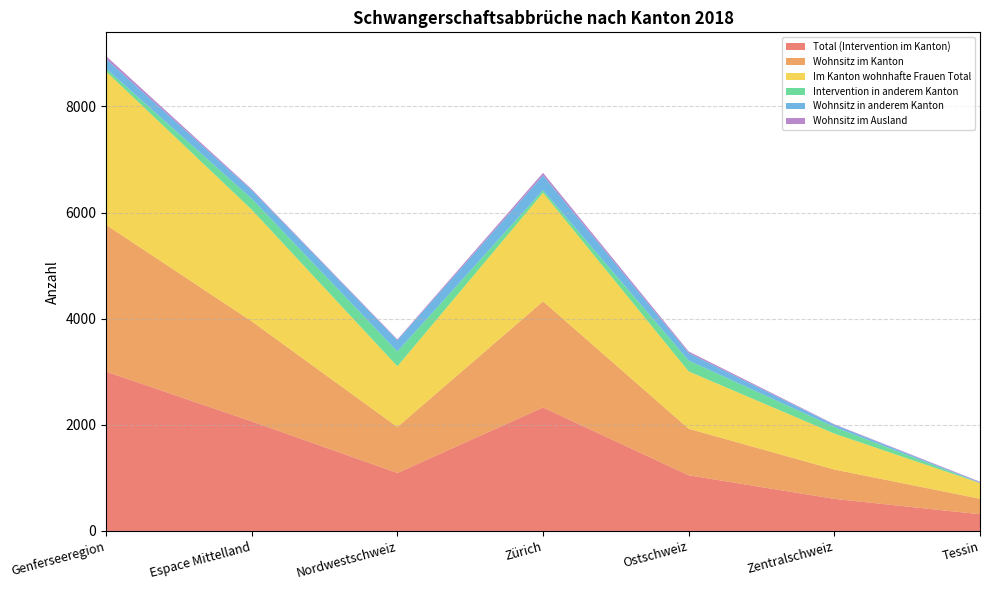

Reading left to right, what are all the values shown in this chart?

Total (Intervention im Kanton): Genferseeregion=3003	Espace Mittelland=2065	Nordwestschweiz=1093	Zürich=2327	Ostschweiz=1049	Zentralschweiz=605	Tessin=315
Wohnsitz im Kanton: Genferseeregion=2766	Espace Mittelland=1885	Nordwestschweiz=866	Zürich=2000	Ostschweiz=877	Zentralschweiz=553	Tessin=292
Im Kanton wohnhafte Frauen Total: Genferseeregion=2892	Espace Mittelland=2105	Nordwestschweiz=1145	Zürich=2048	Ostschweiz=1081	Zentralschweiz=677	Tessin=295
Intervention in anderem Kanton: Genferseeregion=52	Espace Mittelland=207	Nordwestschweiz=279	Zürich=48	Ostschweiz=204	Zentralschweiz=124	Tessin=3
Wohnsitz in anderem Kanton: Genferseeregion=182	Espace Mittelland=160	Nordwestschweiz=212	Zürich=278	Ostschweiz=141	Zentralschweiz=42	Tessin=10
Wohnsitz im Ausland: Genferseeregion=55	Espace Mittelland=20	Nordwestschweiz=15	Zürich=49	Ostschweiz=31	Zentralschweiz=10	Tessin=13